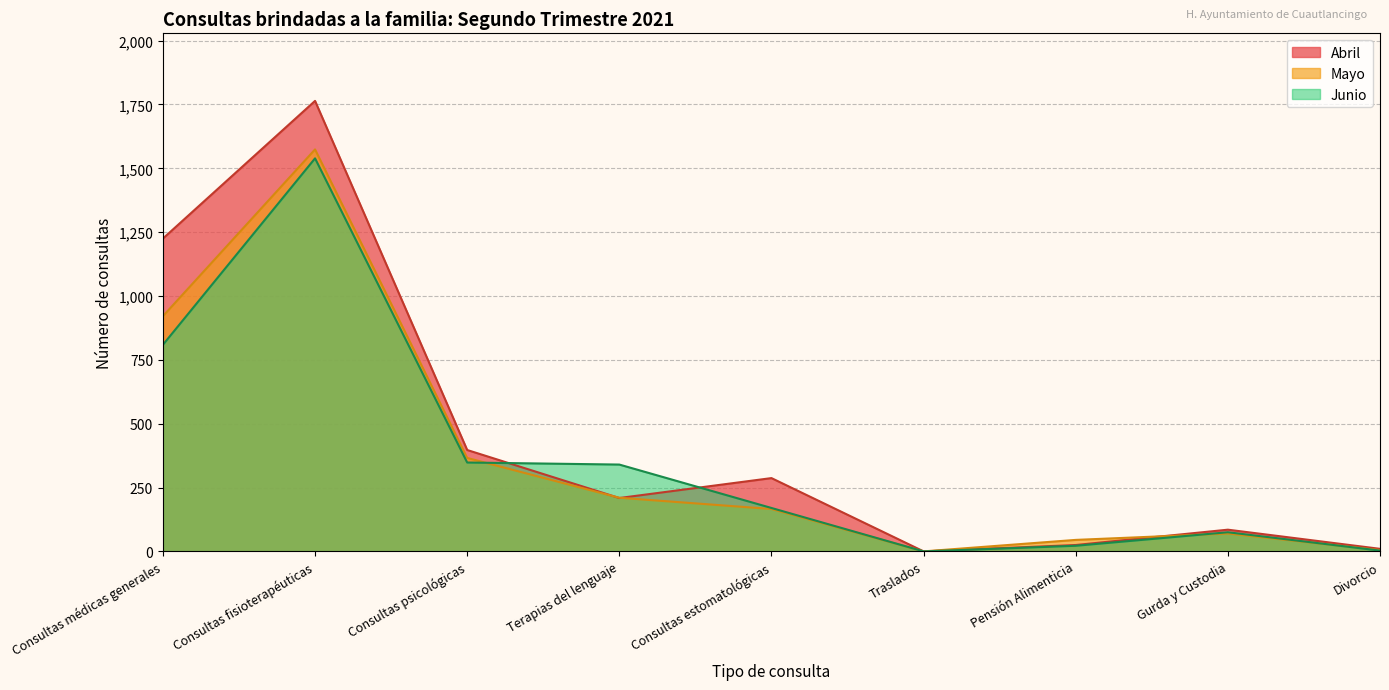

Reading right to left, extract all data points from this chart.

Abril: Divorcio=10	Gurda y Custodia=85	Pensión Alimenticia=25	Traslados=0	Consultas estomatológicas=287	Terapias del lenguaje=209	Consultas psicológicas=397	Consultas fisioterapéuticas=1764	Consultas médicas generales=1225
Mayo: Divorcio=5	Gurda y Custodia=70	Pensión Alimenticia=45	Traslados=0	Consultas estomatológicas=166	Terapias del lenguaje=210	Consultas psicológicas=366	Consultas fisioterapéuticas=1574	Consultas médicas generales=921
Junio: Divorcio=3	Gurda y Custodia=75	Pensión Alimenticia=22	Traslados=0	Consultas estomatológicas=170	Terapias del lenguaje=340	Consultas psicológicas=348	Consultas fisioterapéuticas=1539	Consultas médicas generales=809